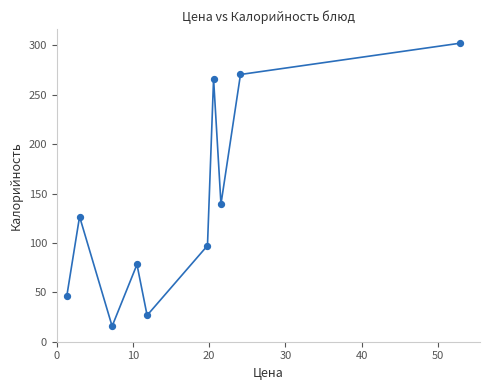

What Y value in the scatter plot is closest to 159?

139.4